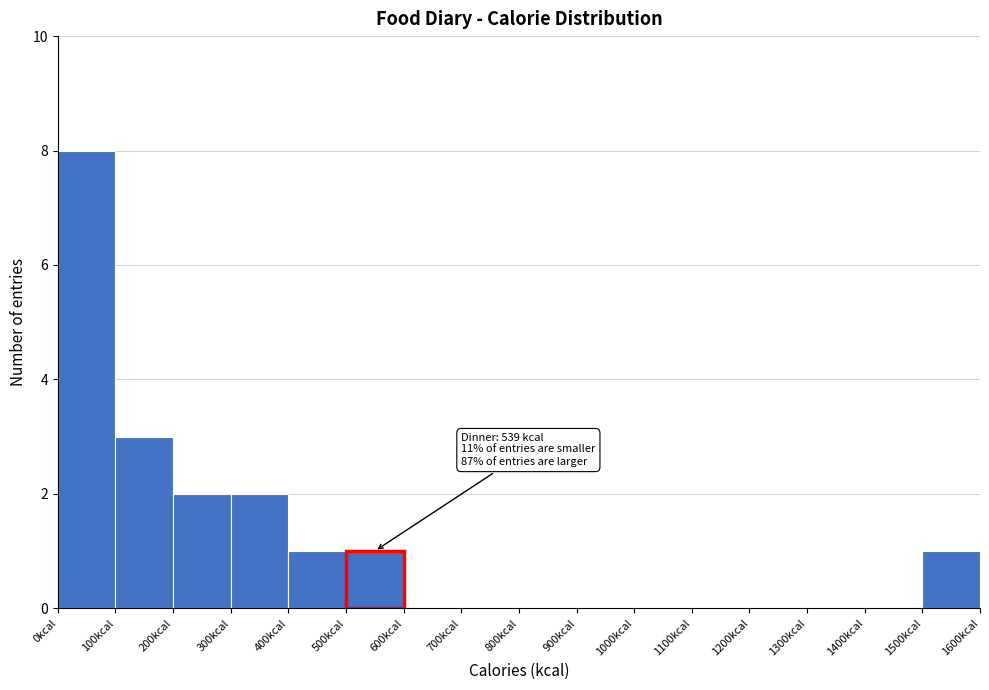

Over which range of the x-axis is the bar tallest?

0 to 100